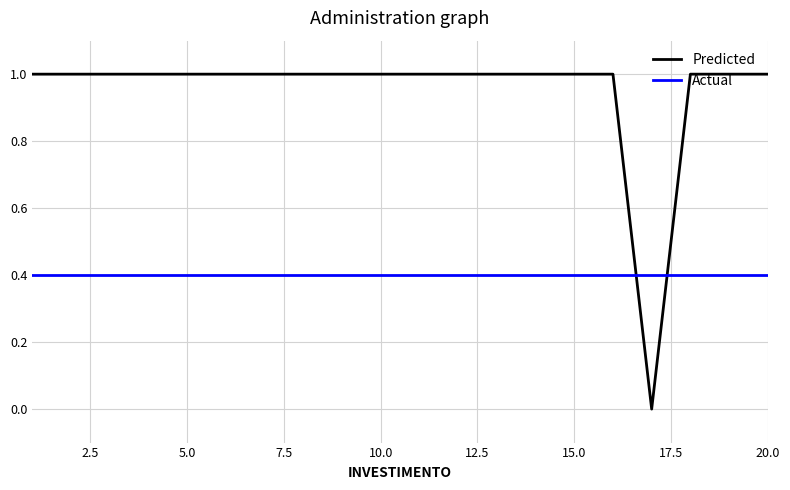

At how many categories does at least one series exceed 0?

20